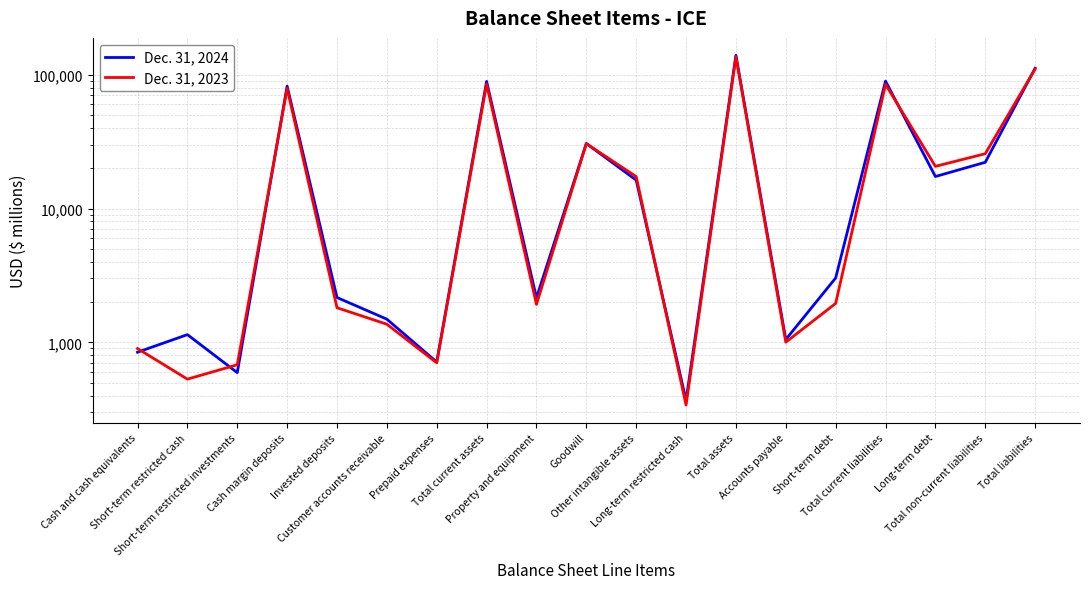

What is the greatest value displayed?

139428